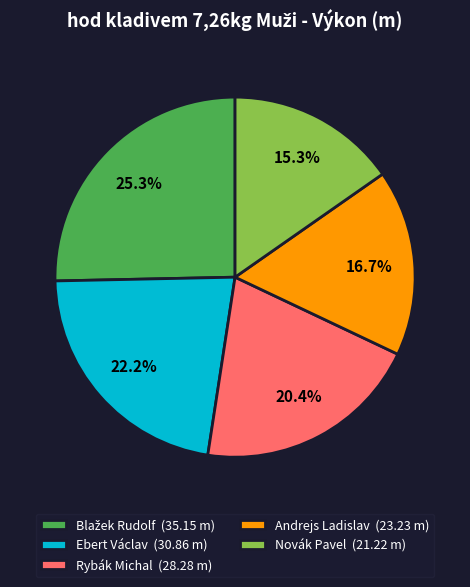

The Andrejs Ladislav slice represents 17% of the pie. True or false?

True